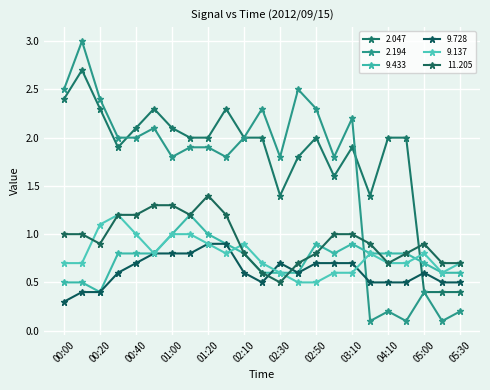

Which series has the widest spread of values?

2.194